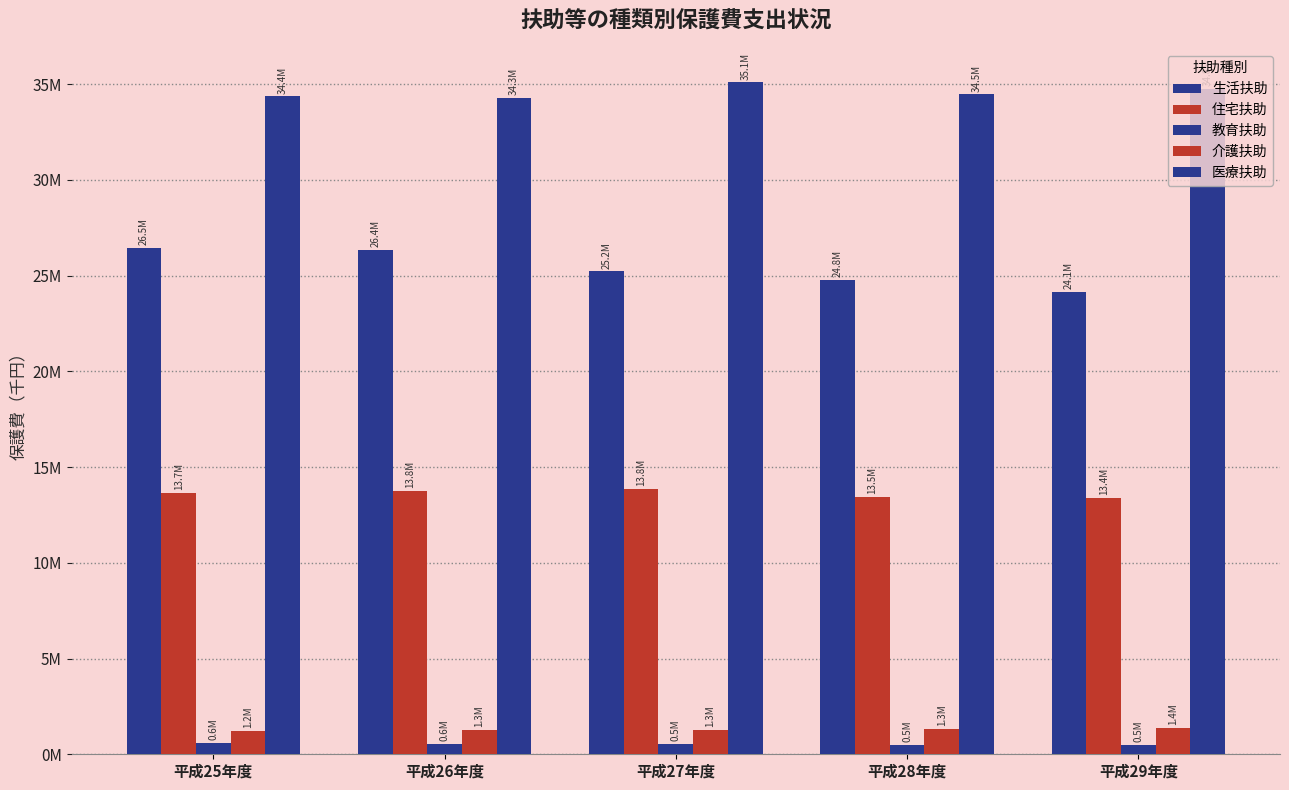

Between 平成25年度 and 平成26年度, which series saw the biggest shift?

住宅扶助